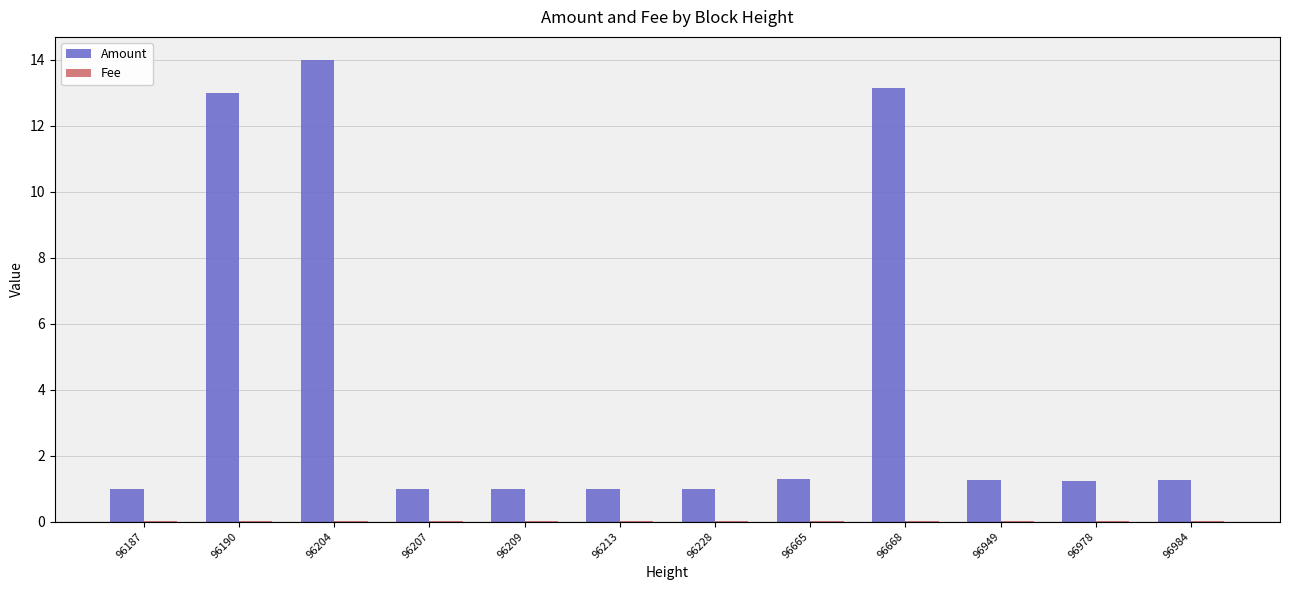

Which series changed the most between 96204 and 96665?

Amount